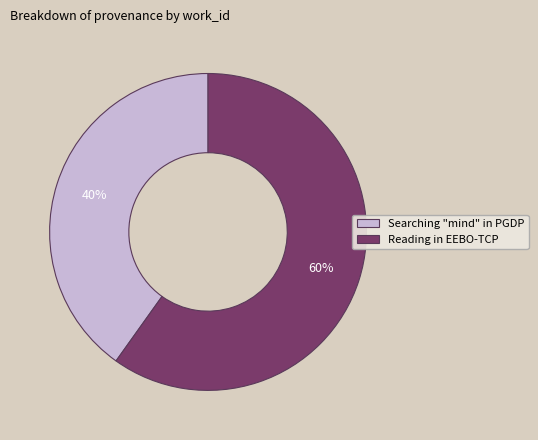

To the nearest percent, what is the difference between the Searching "mind" in PGDP and Reading in EEBO-TCP slice percentages?

20%